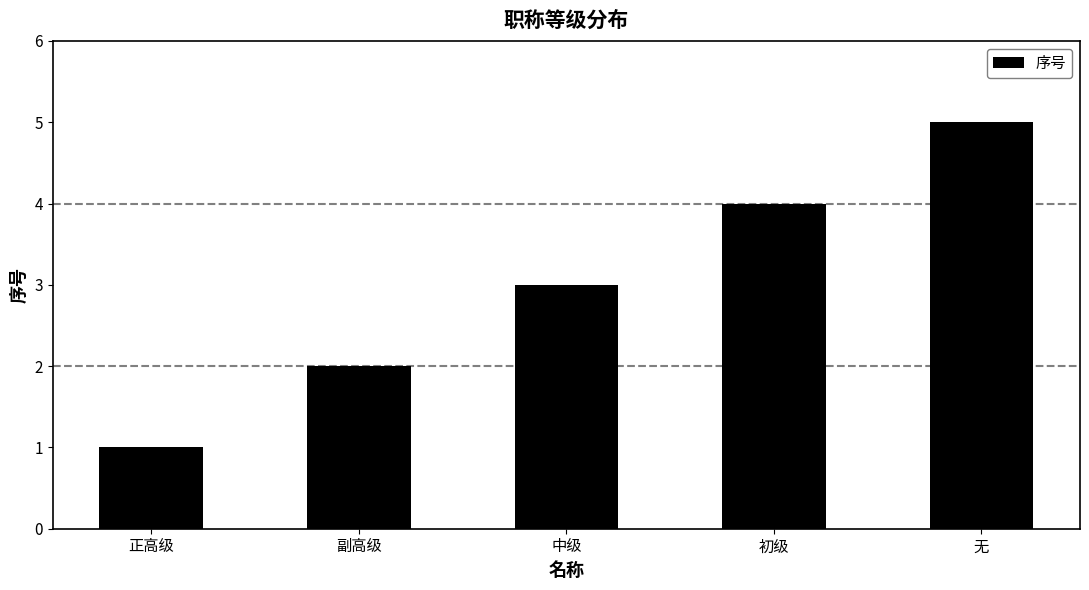

What is the label of the 2nd bar from the left?

副高级